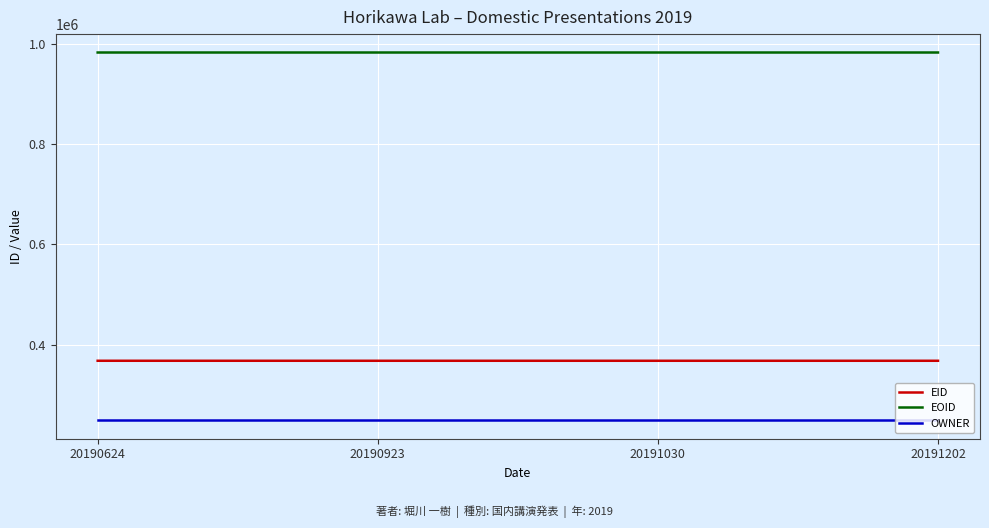

Which series has the largest total across all categories?

EOID